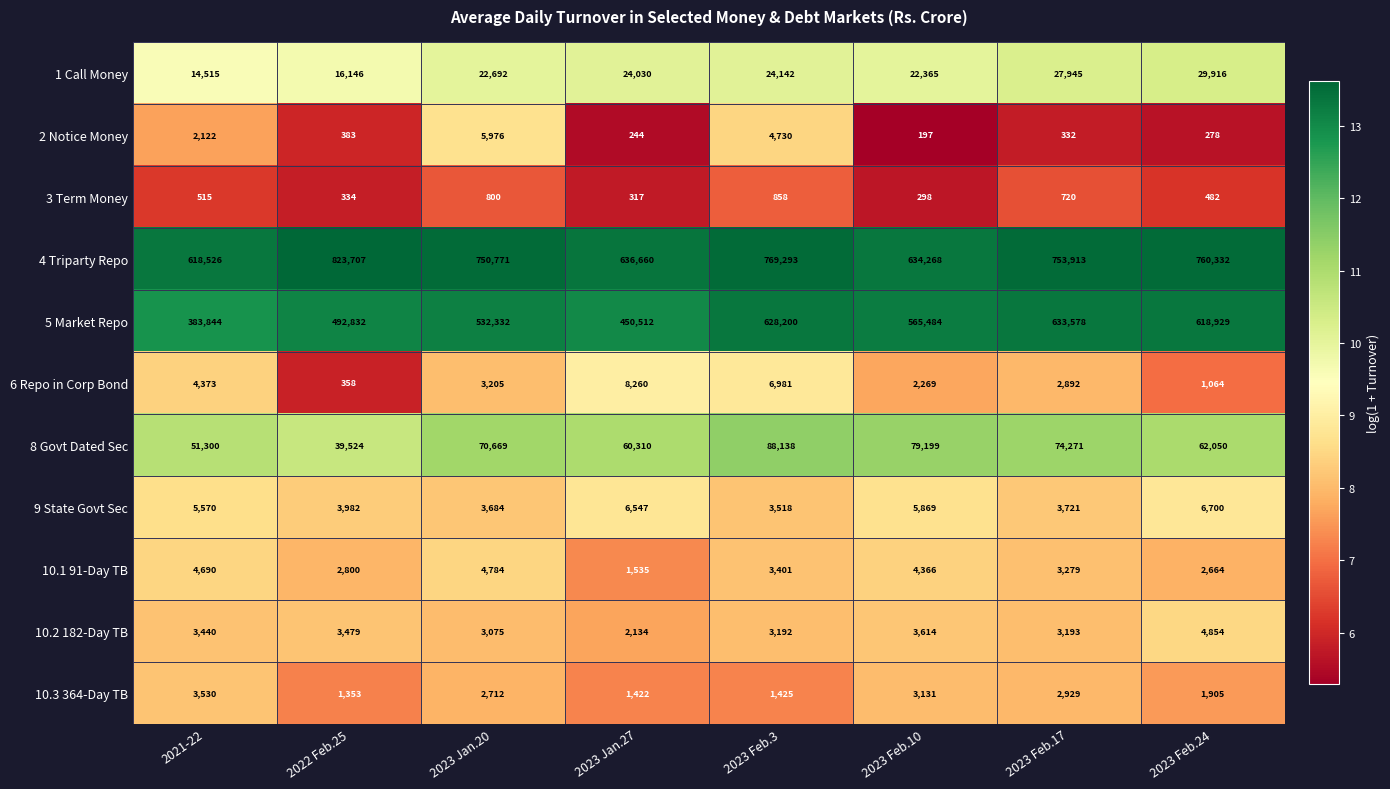

What is the maximum value shown in the chart?

823707